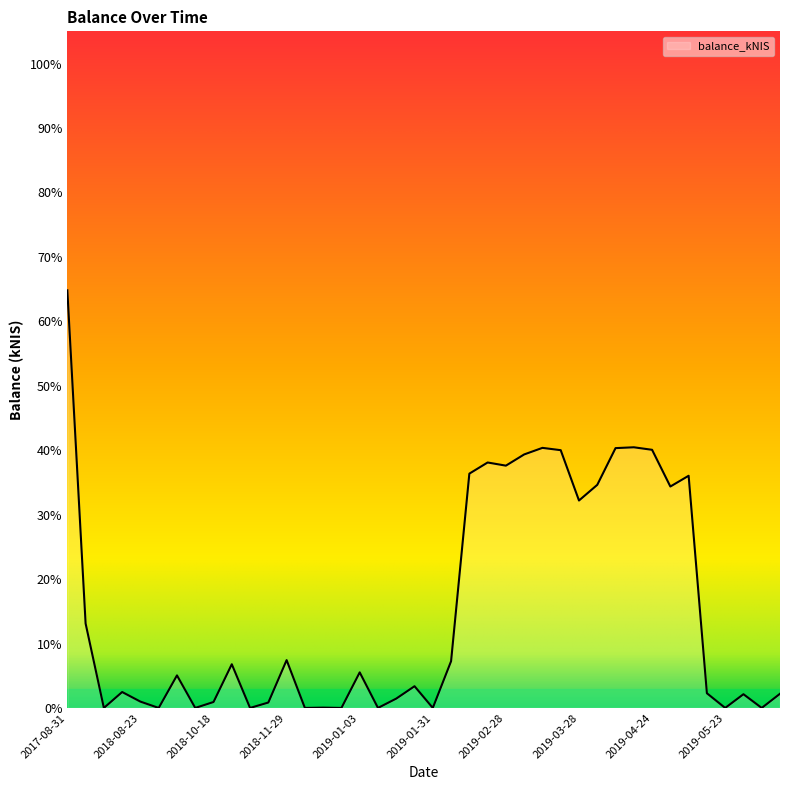

What is the difference between the maximum and minimum values?

64.8